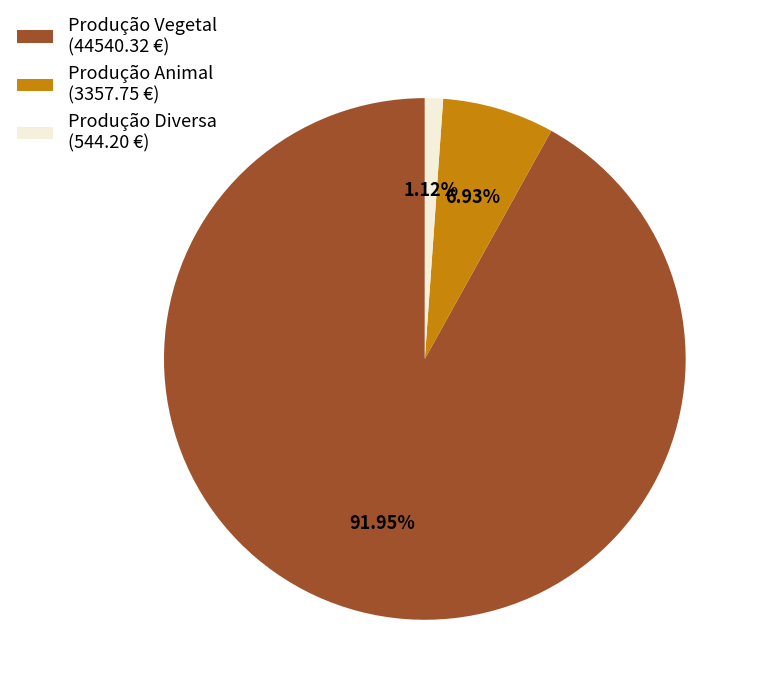

Approximately how many times larger is the value at Produção Animal compared to Produção Diversa?

6.2